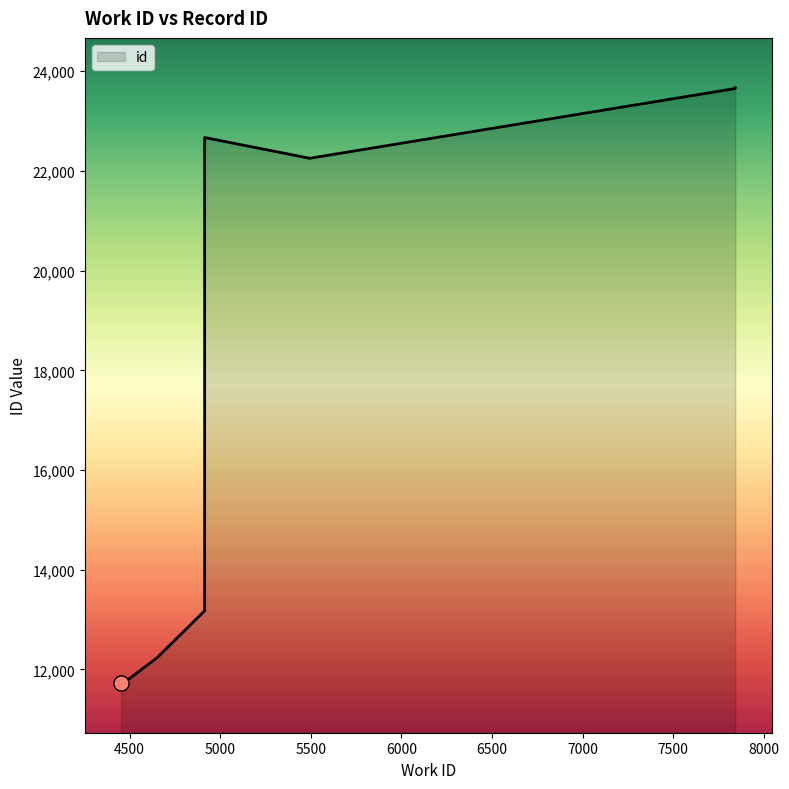

Approximately how many times larger is the value at 4491 compared to 4914?

0.5